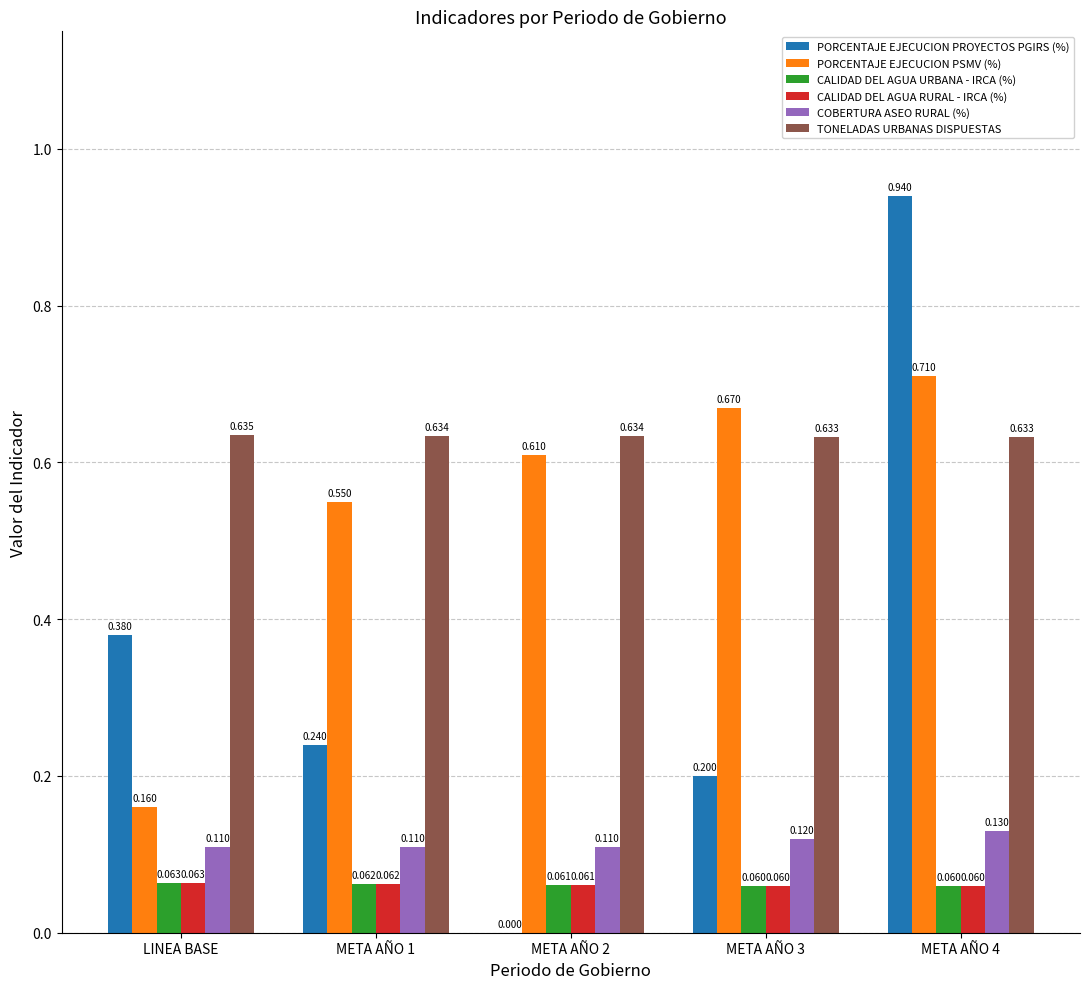

Between LINEA BASE and META AÑO 2, which series saw the biggest shift?

PORCENTAJE EJECUCION PSMV (%)